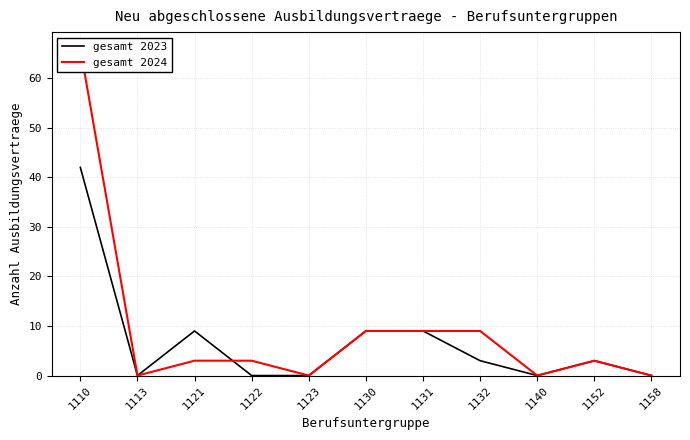

Which label corresponds to the smallest value in the chart?

1113